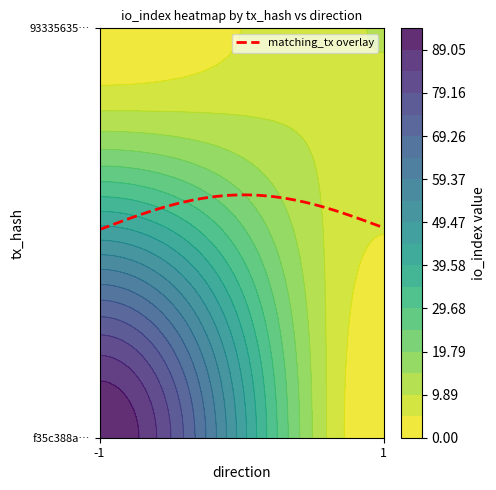

Reading left to right, list all the values displayed in this chart.

f35c388a…: 0=-1	1=94
93335635…: 0=1	1=10